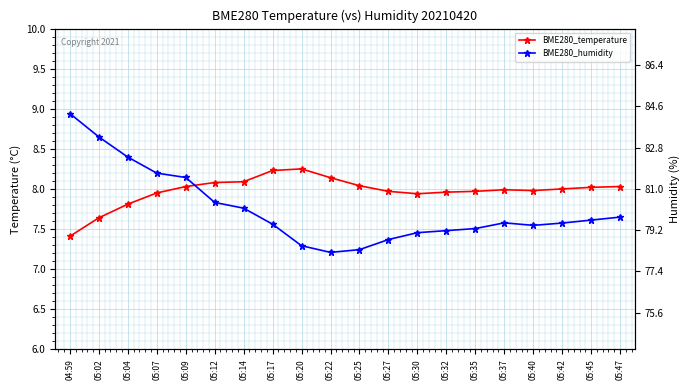

Which series has the largest total across all categories?

BME280_humidity